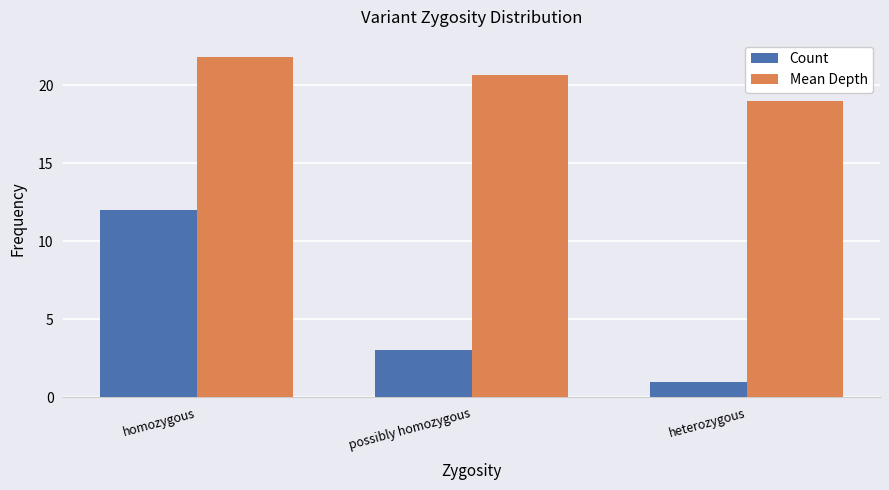

Rank the series by their average value, from highest to lowest.

Mean Depth, Count